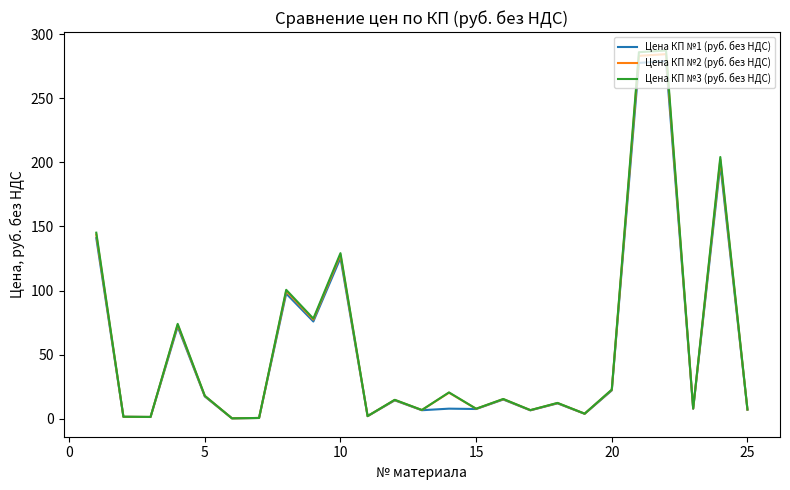

List the series in order of their peak value, lowest first.

Цена КП №1 (руб. без НДС), Цена КП №2 (руб. без НДС), Цена КП №3 (руб. без НДС)